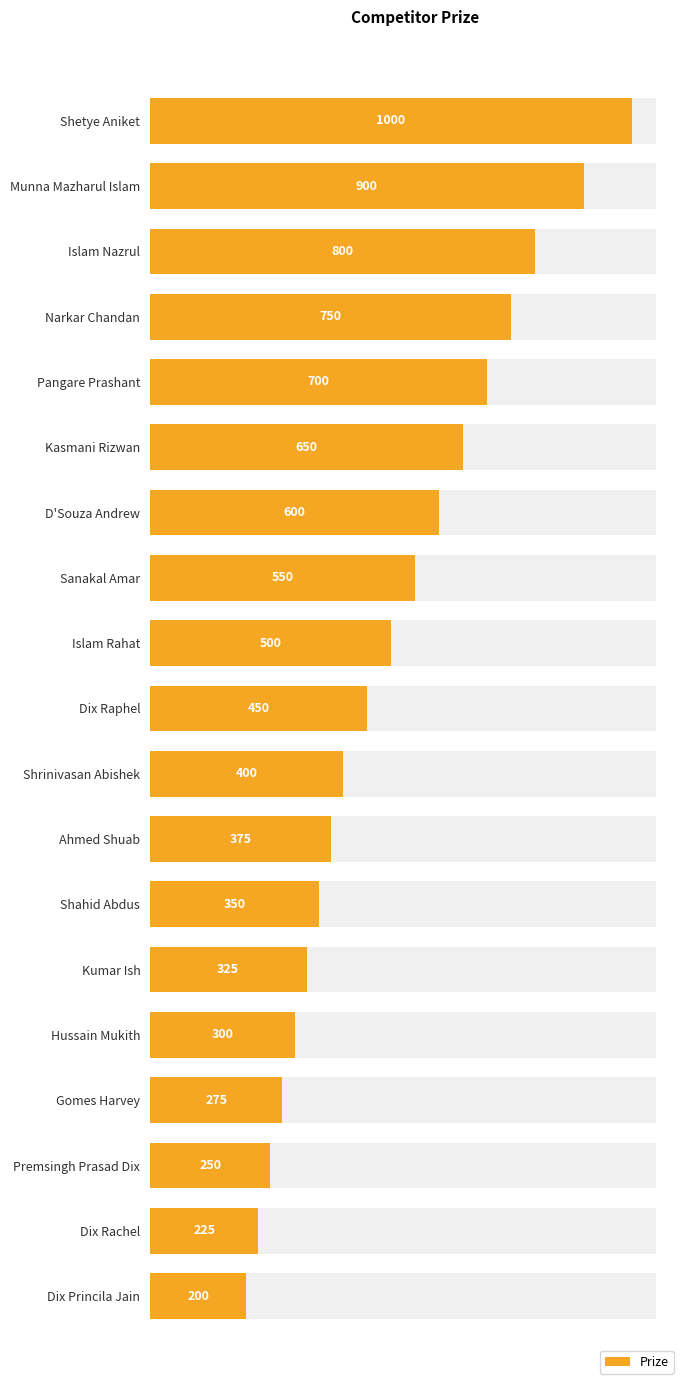

Is it true that the value at Gomes Harvey is 275?

True